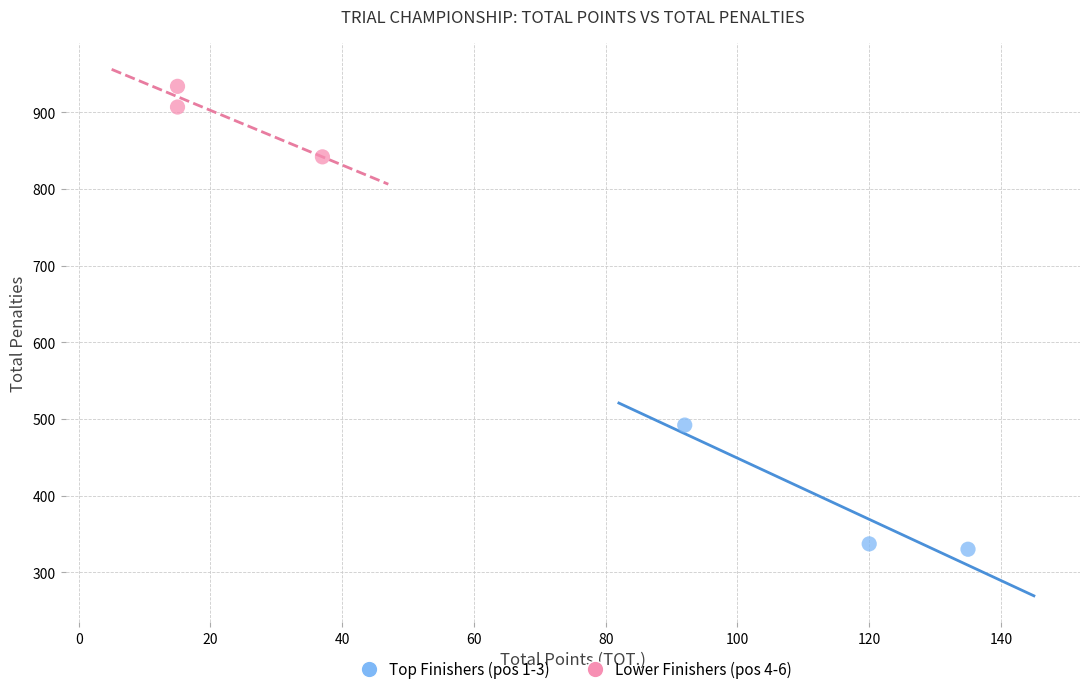

Which series reaches the minimum Y coordinate?

Top Finishers (pos 1-3)